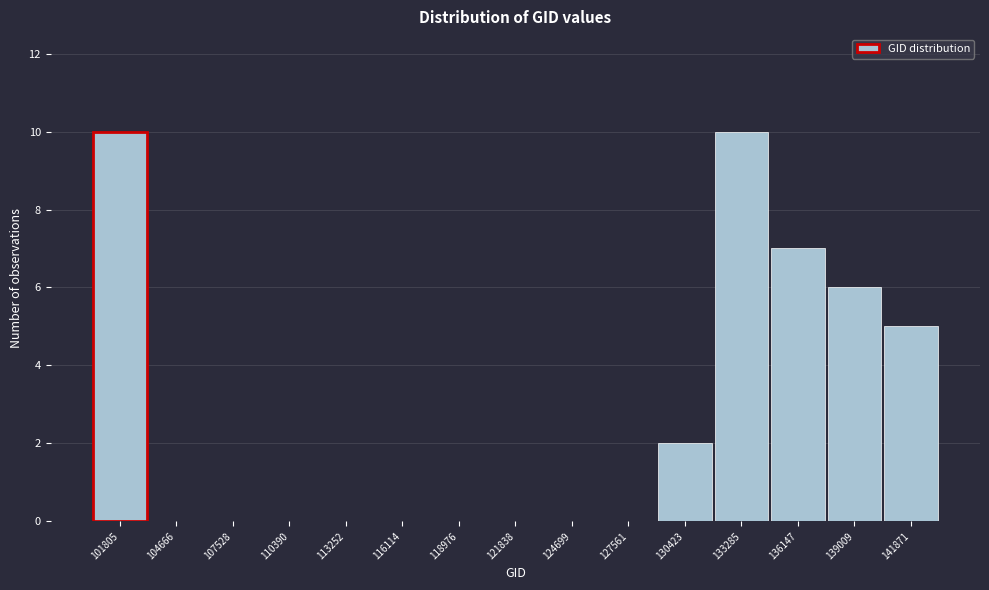

Reading left to right, what are all the values shown in this chart?

101805=10	104666=0	107528=0	110390=0	113252=0	116114=0	118976=0	121838=0	124699=0	127561=0	130423=2	133285=10	136147=7	139009=6	141871=5